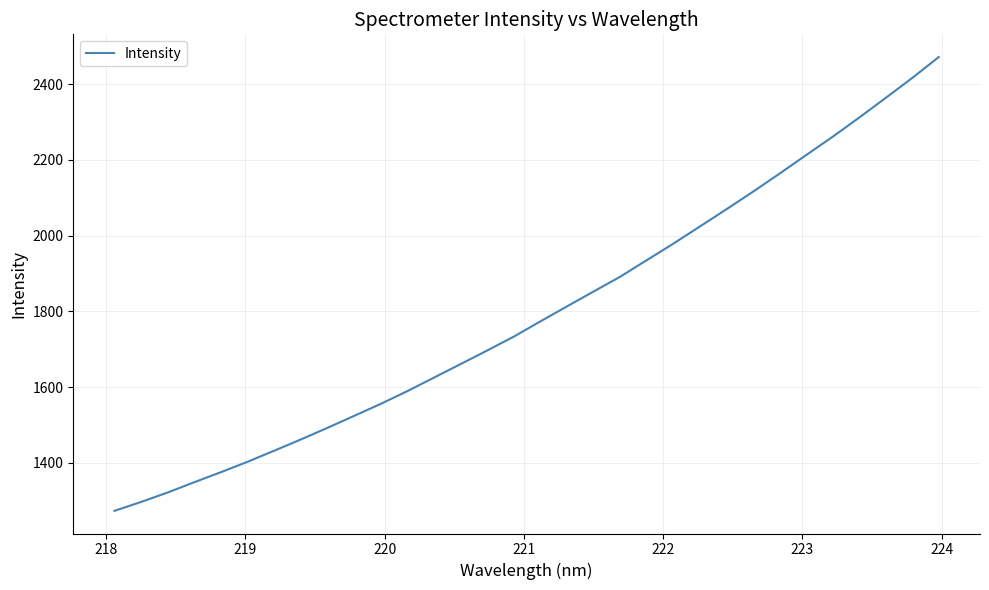

Does the chart display data point markers on the line(s)?

No